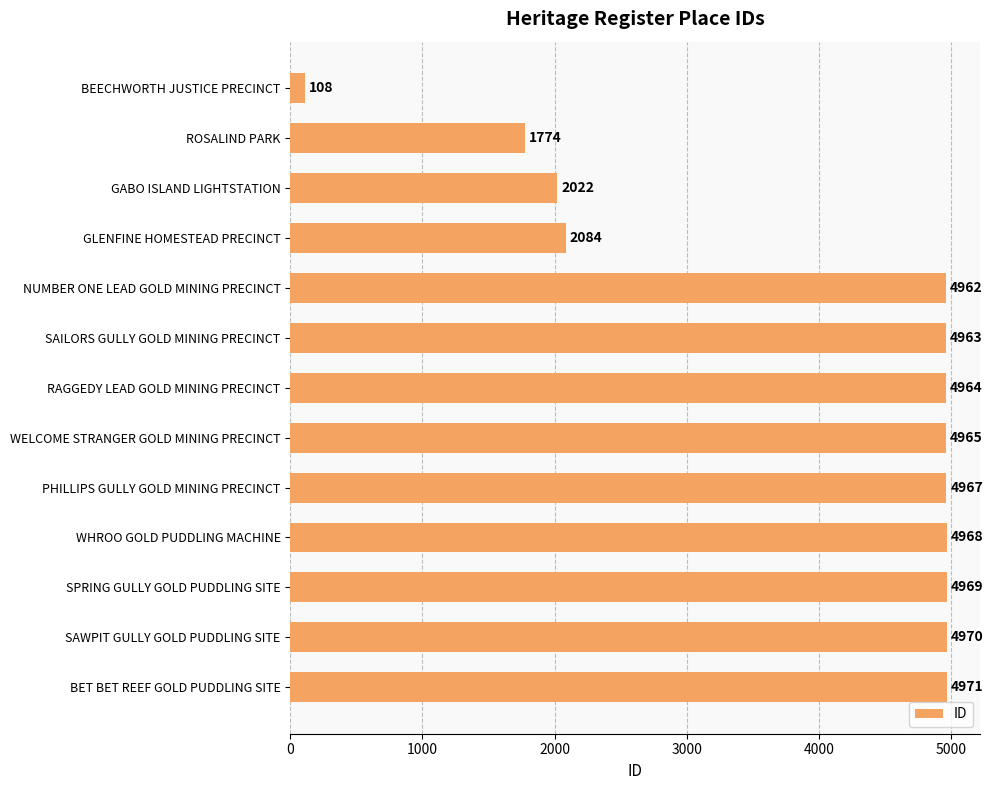

What is the smallest value displayed?

108